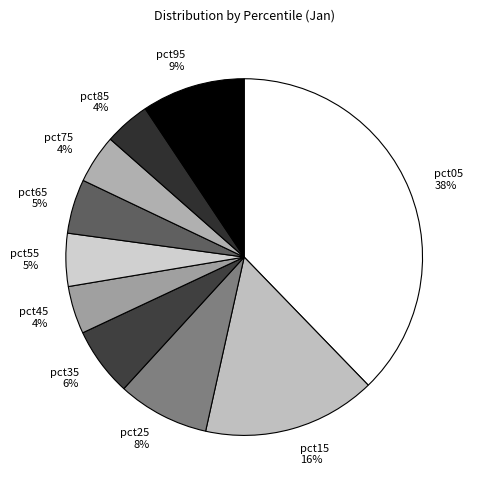

True or false: pct35 accounts for 1% of the total.

False